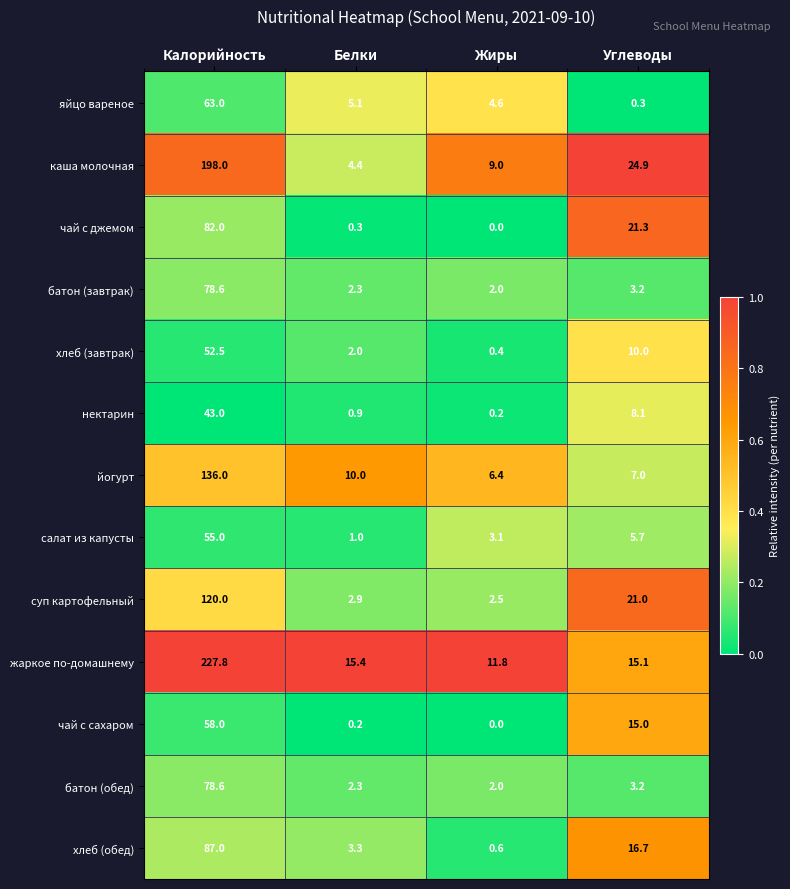

What is the spread (max minus min) of values at Жиры?

11.8